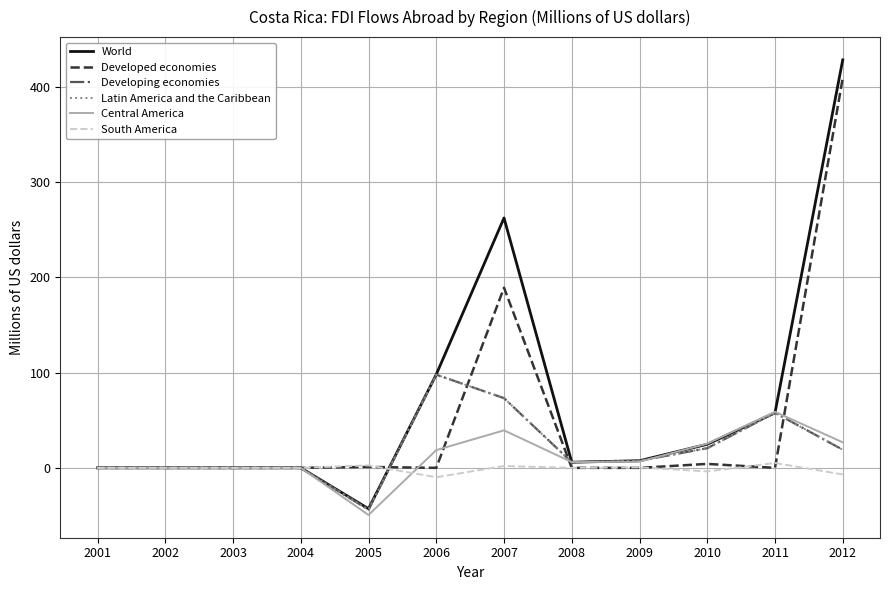

True or false: Central America and South America cross at least once.

True